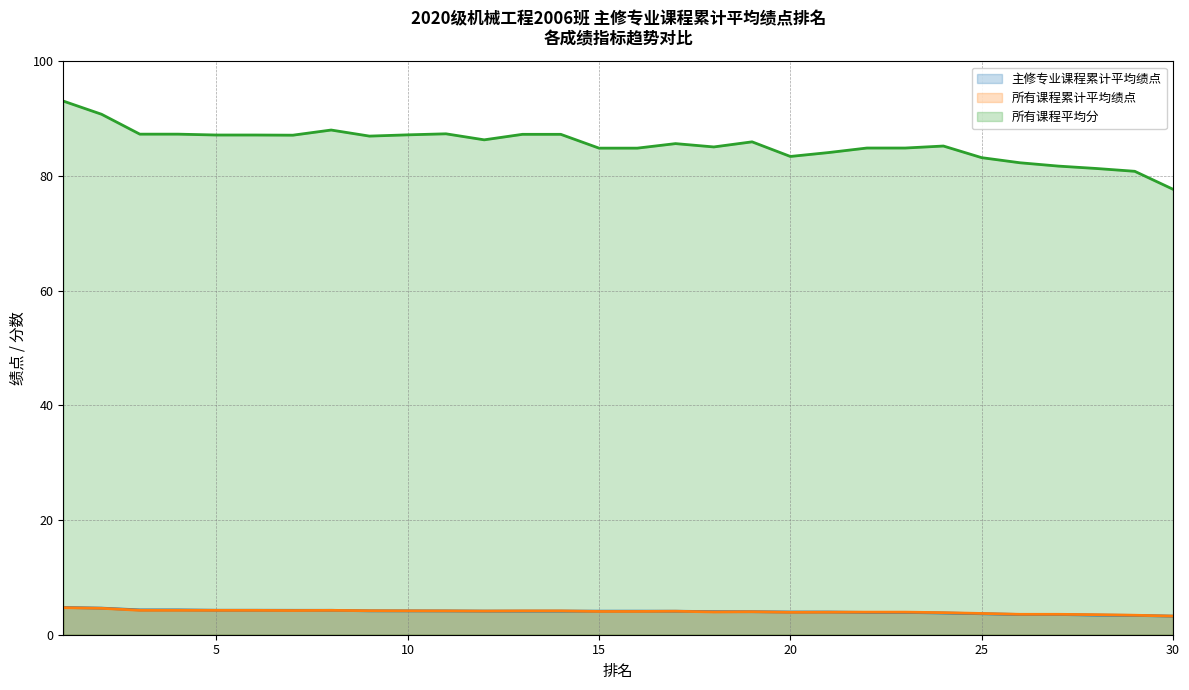

True or false: 所有课程平均分 (line) and 所有课程累计平均绩点 (line) intersect in this chart.

False